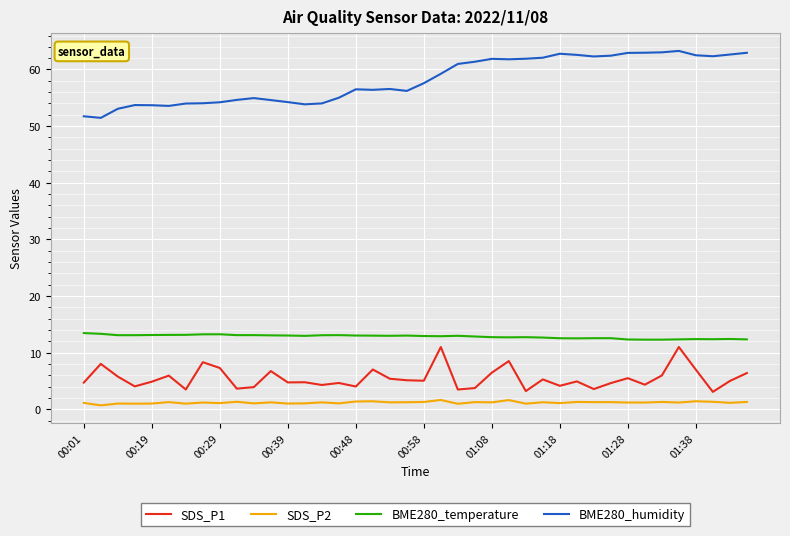

Which series has the widest spread of values?

BME280_humidity